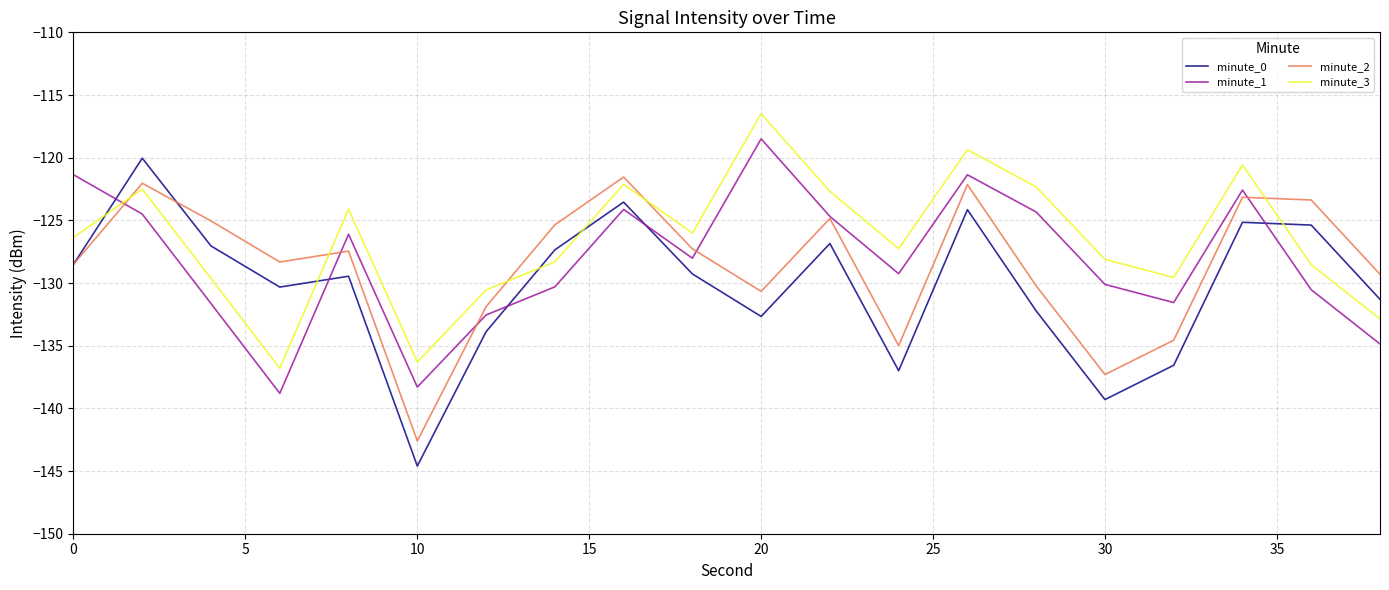

Which series has the largest range (max minus min)?

minute_0